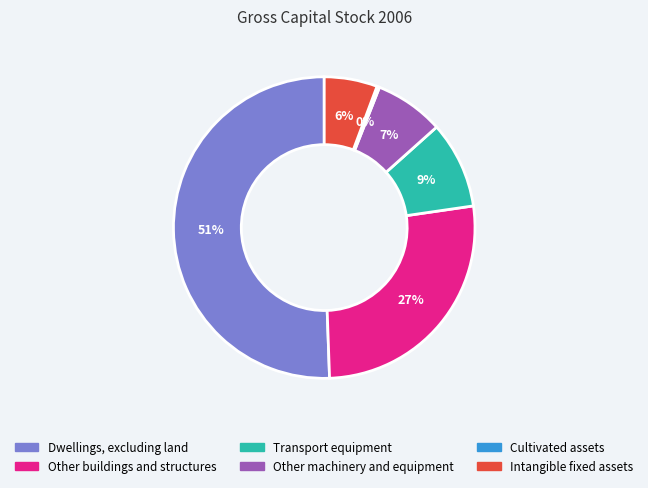

To the nearest percent, what is the average slice percentage?

17%